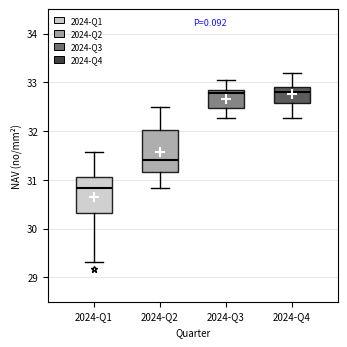

Reading left to right, transcribe this box plot: for each box, give where its median line is, the range the box spans, and where its two whiskers end, as read against the y-axis. The values are not printed on the chart, so give them approximately, as read against the axis.

2024-Q1: median 30.8, box 30.3 to 31.1, whiskers 29.3 to 31.6
2024-Q2: median 31.4, box 31.2 to 32.0, whiskers 30.8 to 32.5
2024-Q3: median 32.8 (just below the box's upper edge), box 32.5 to 32.8, whiskers 32.3 to 33.0
2024-Q4: median 32.8, box 32.6 to 32.9, whiskers 32.3 to 33.2